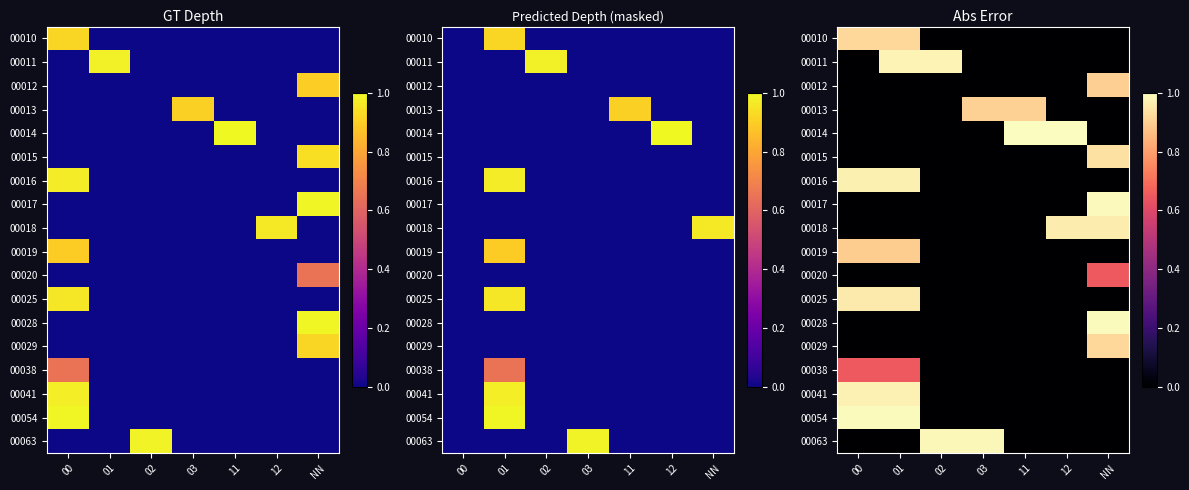

Which category has the lowest value in the 00015 series?

00